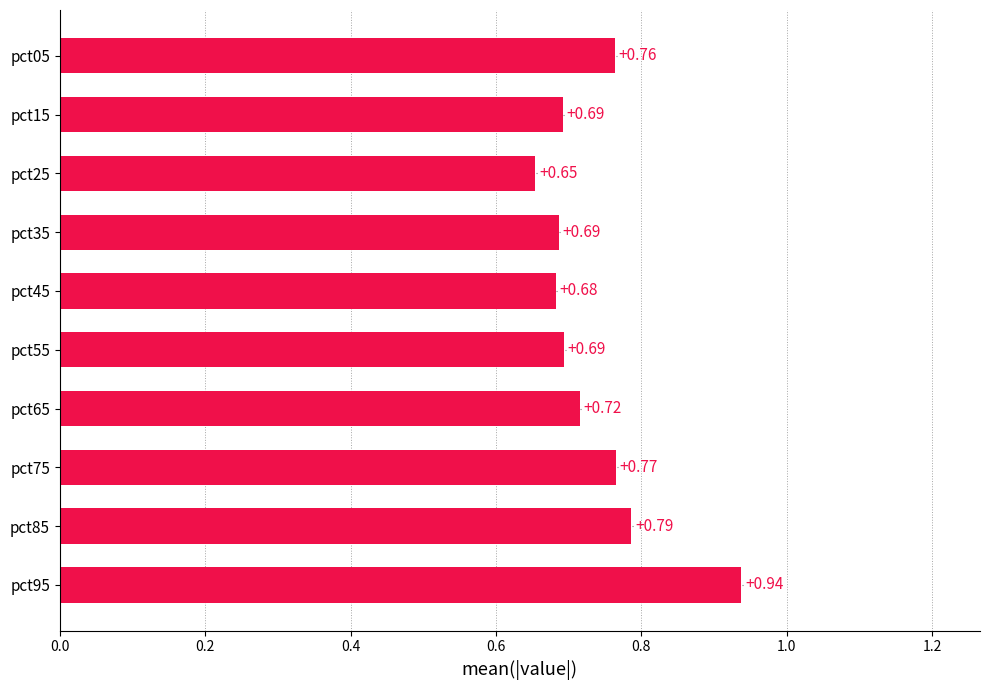

Which has a higher value, pct15 or pct45?

pct15